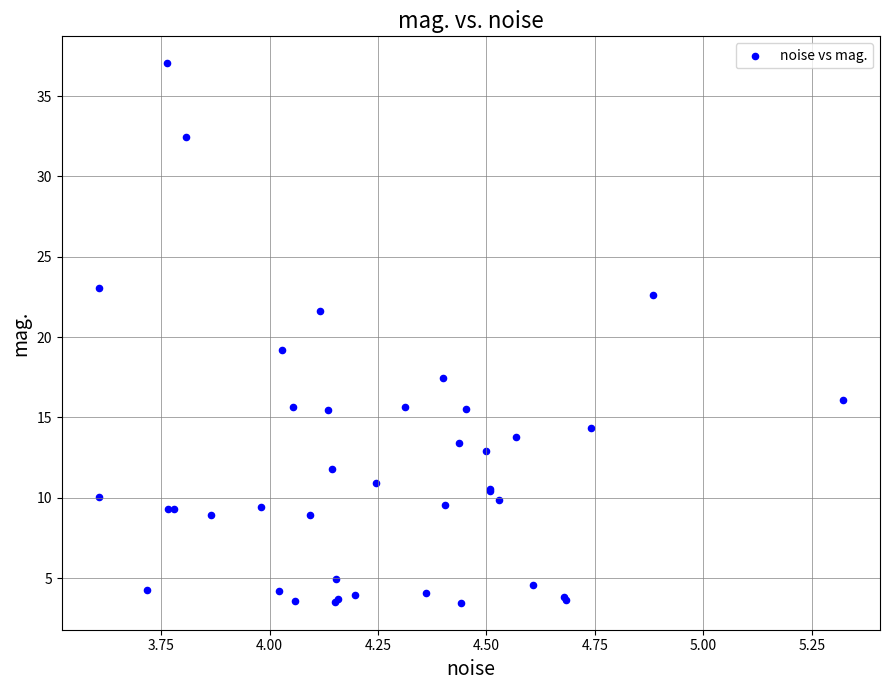

What Y value in the scatter plot is closest to 20?

19.2